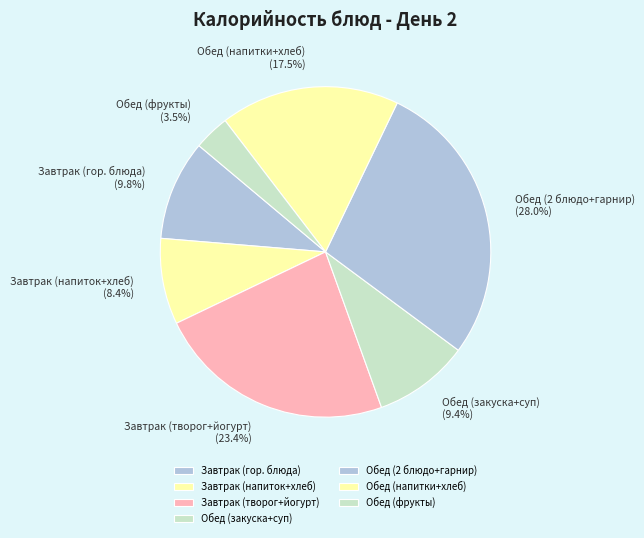

Count the number of slices in the pie.

7